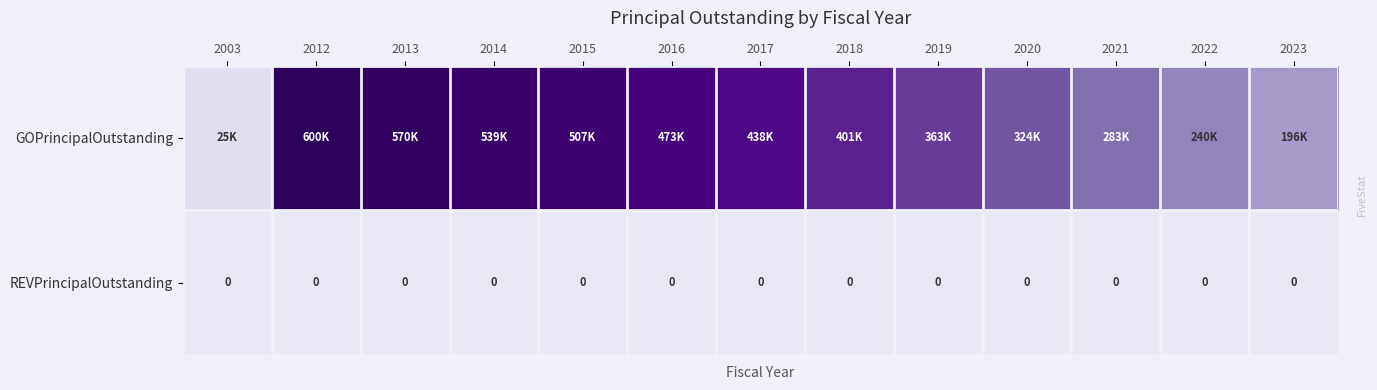

The REVPrincipalOutstanding series shows 0 at 2019. True or false?

True